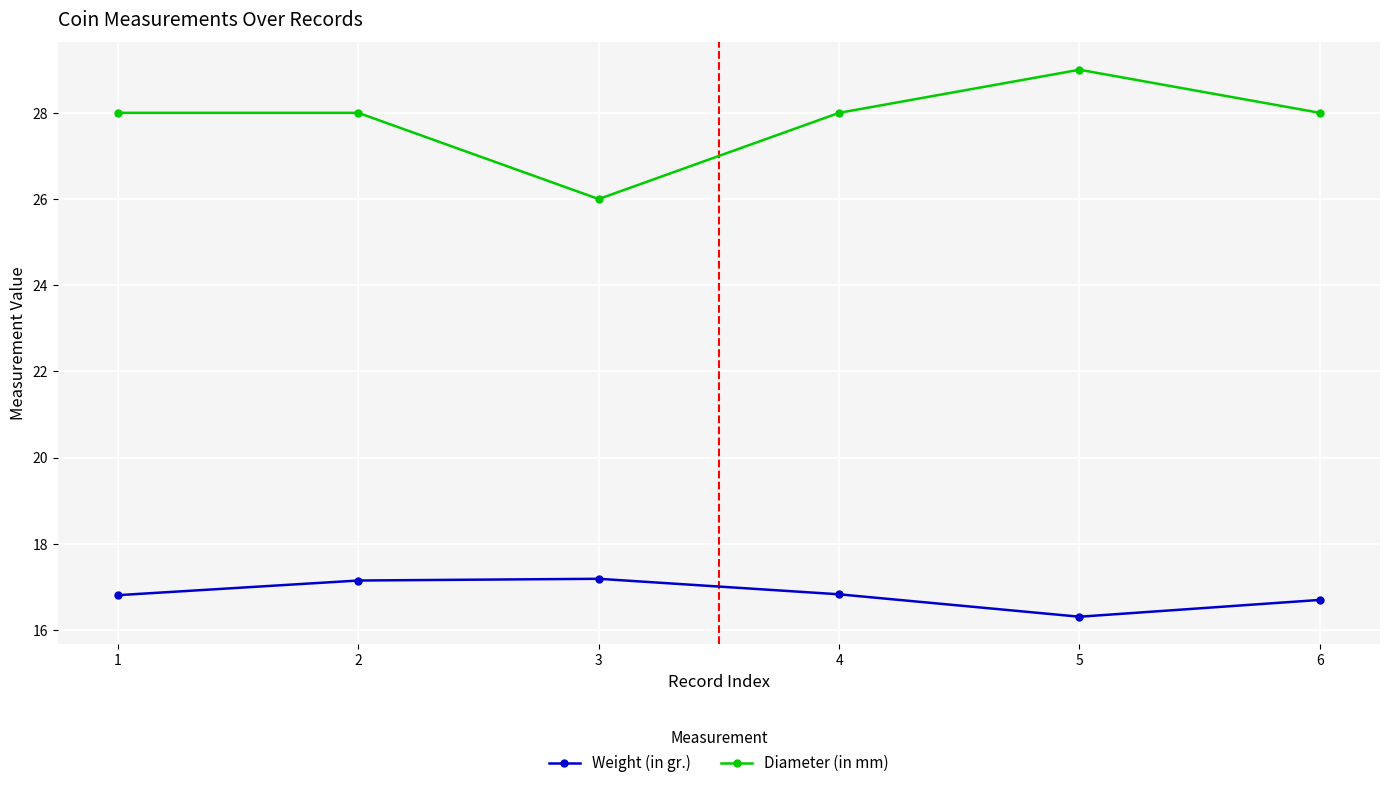

The Weight (in gr.) series shows 28.6 at 5. True or false?

False